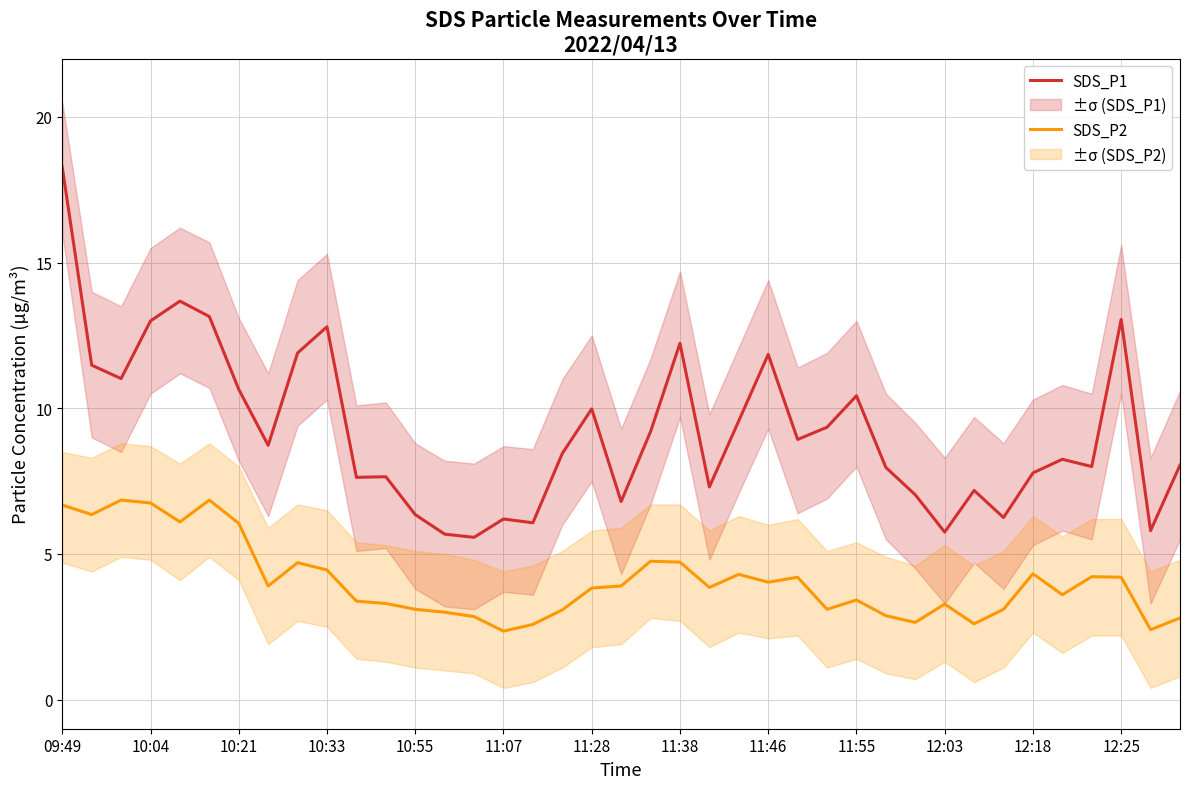

True or false: SDS_P1 has a value of 2.7 at 14.

False